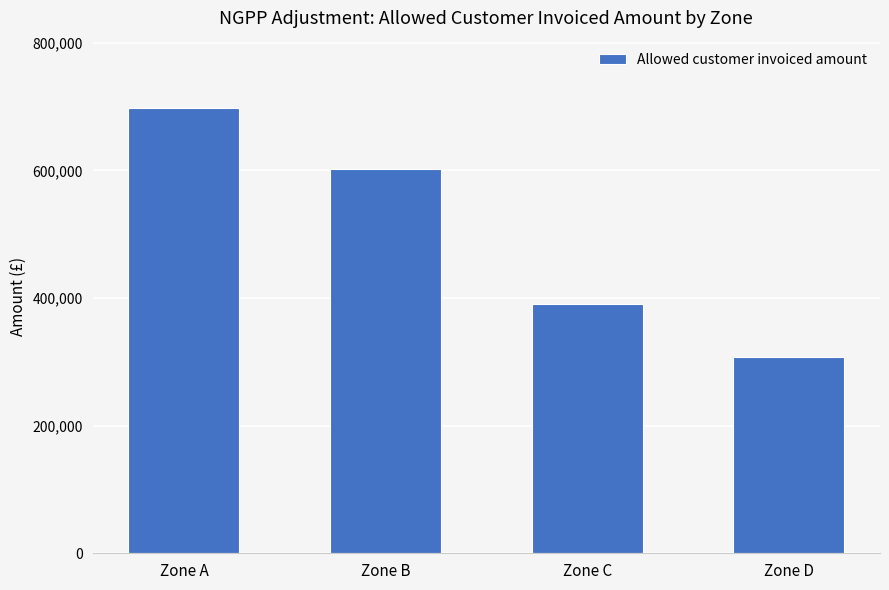

What is the sum of all values?

1999630.3